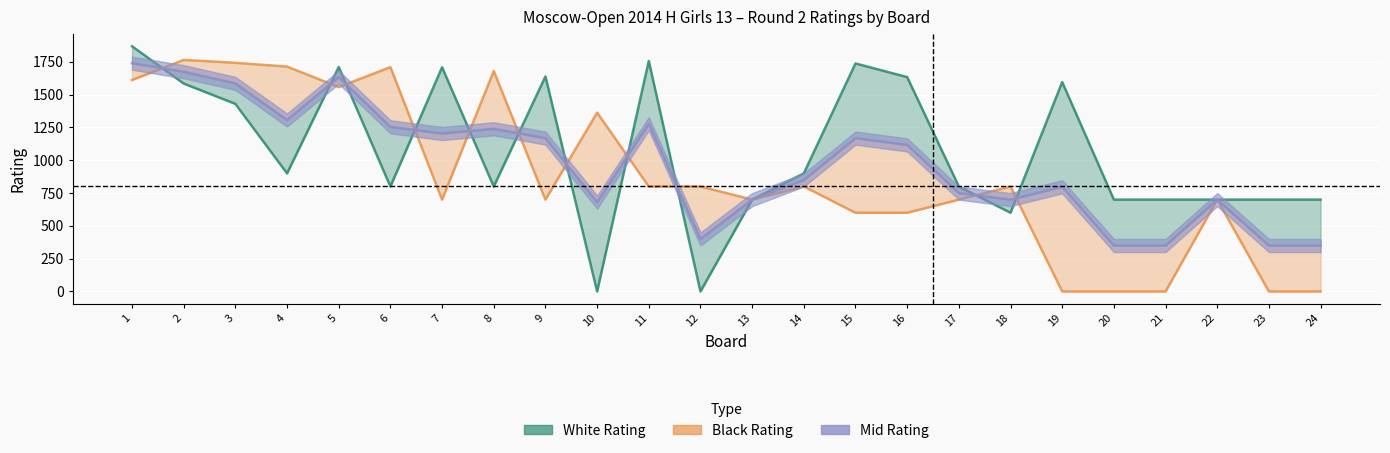

What value does the White Rating series have at 11, to the nearest 10?

1760